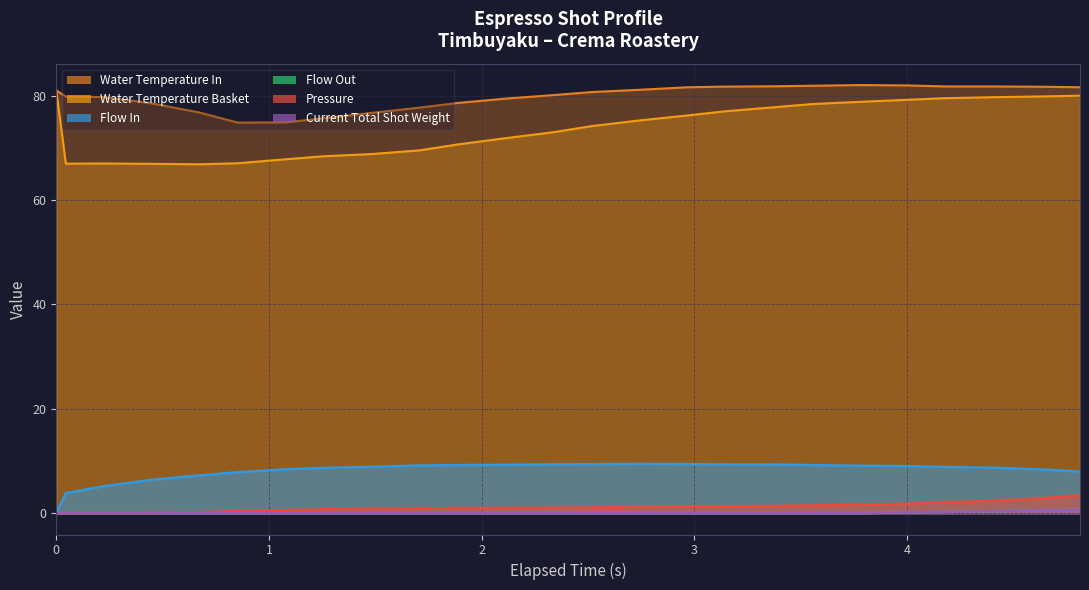

True or false: current_total_shot_weight and water_temperature_in cross at least once.

False